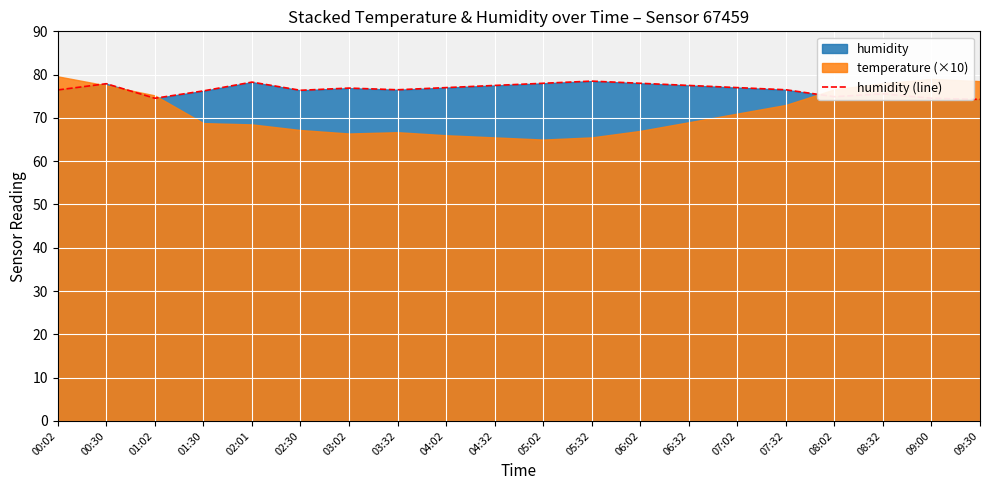

What is the change in value from 03:02 to 05:02?

+1.1